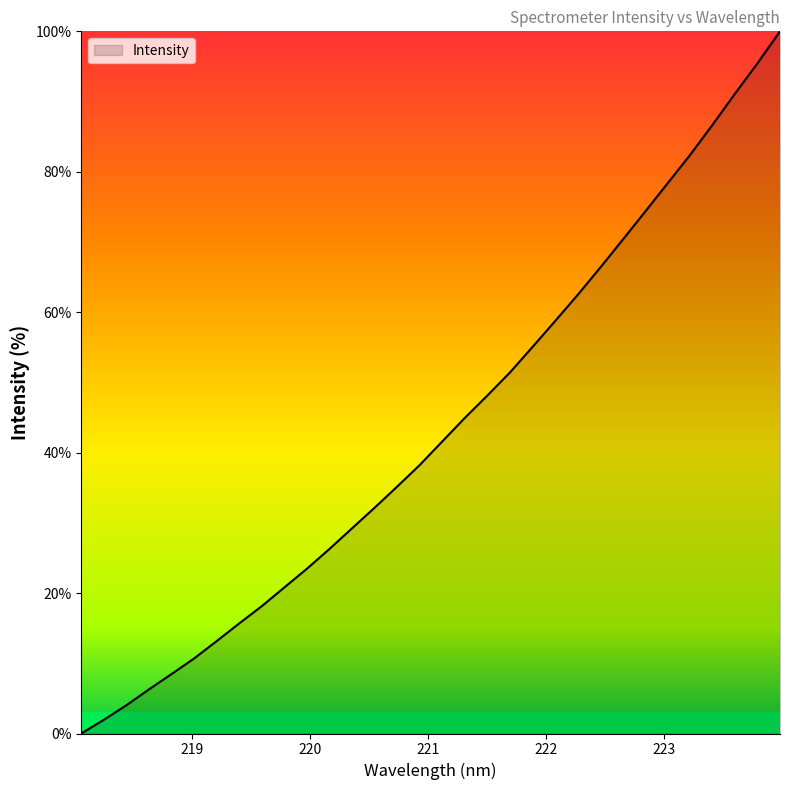

What is the greatest value displayed?

100.0